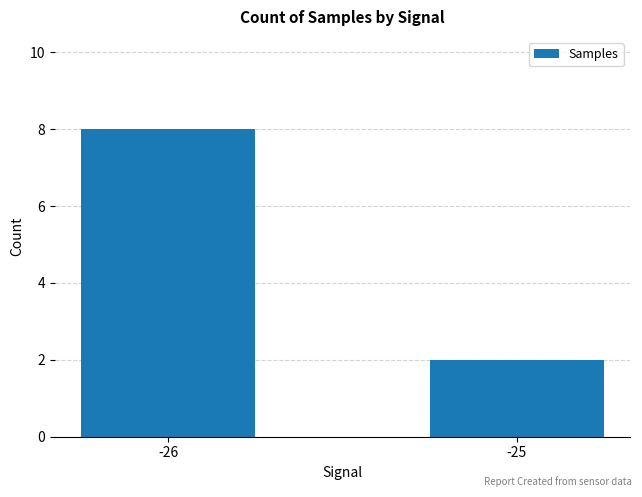

What is the ratio of the value at -26 to the value at -25?

4.0